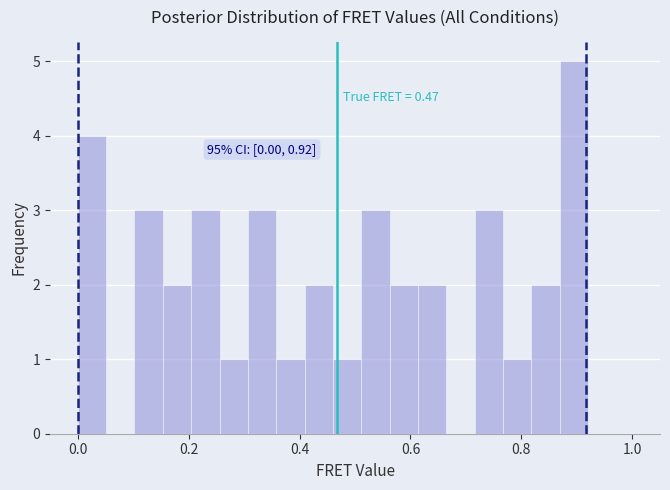

Read against the x-axis, roughly where is the centre of the tallest bar?

0.90